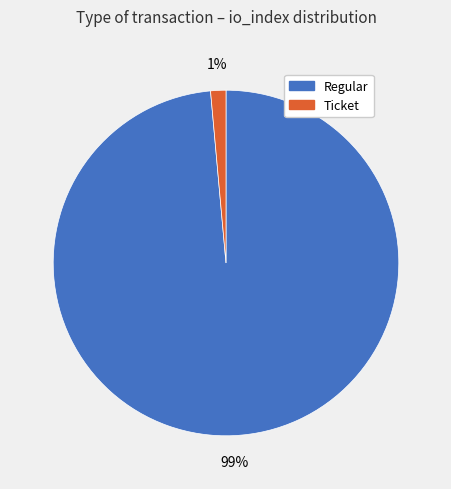

The Regular slice represents 86% of the pie. True or false?

False